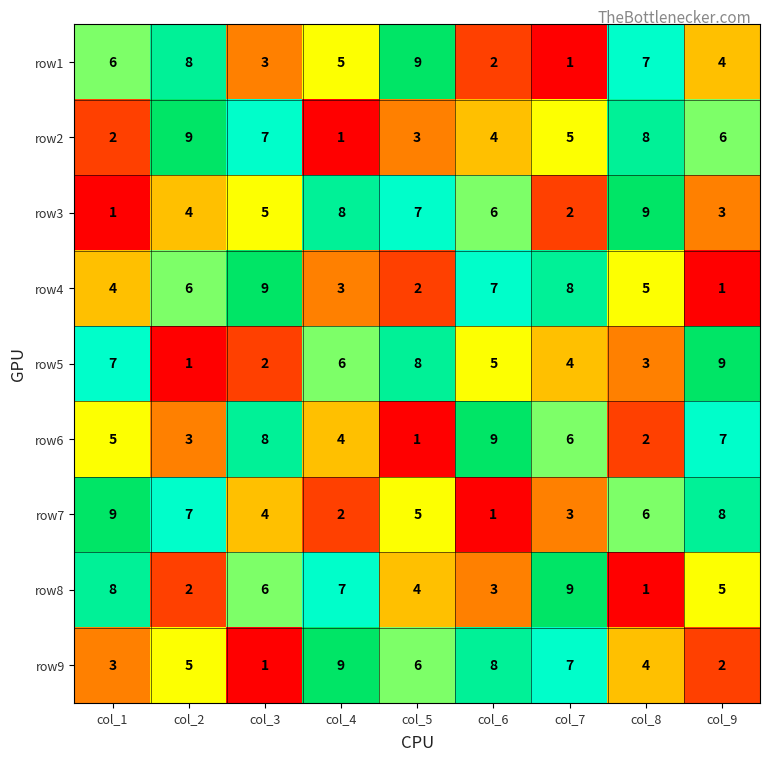

What is the total value across all series at col_8?

45